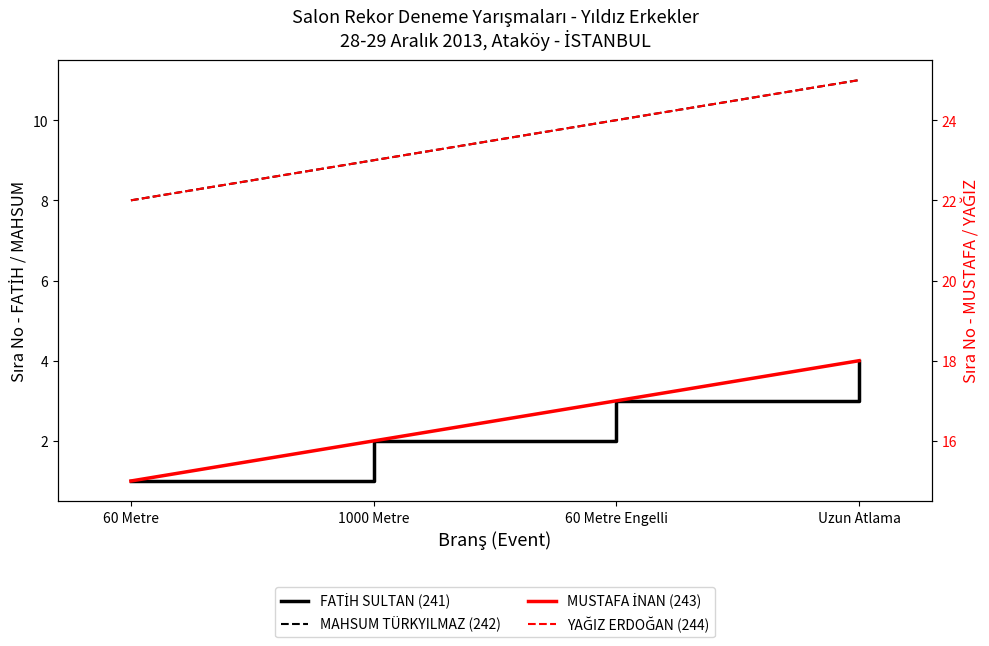

The FATİH SULTAN (241) series shows 1 at 1000 Metre. True or false?

False